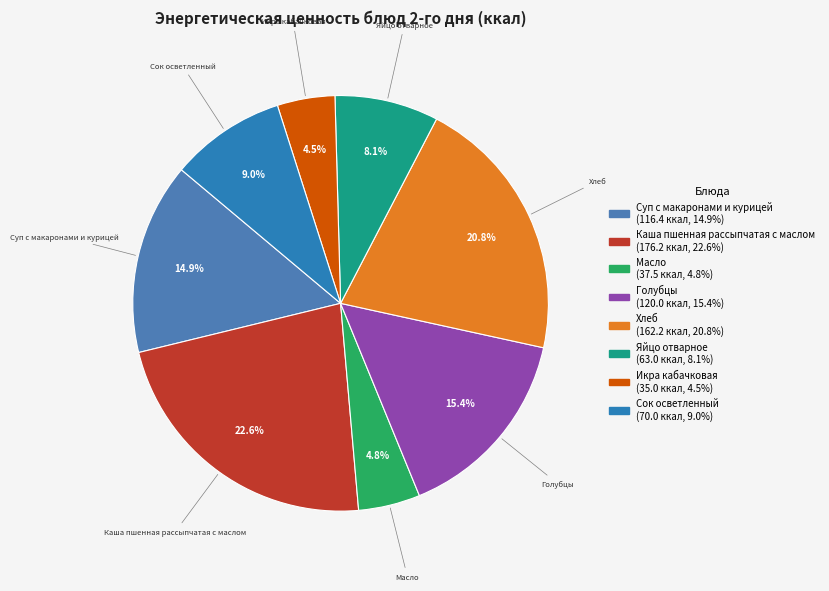

What portion of the pie excludes Икра кабачковая?

95.5%